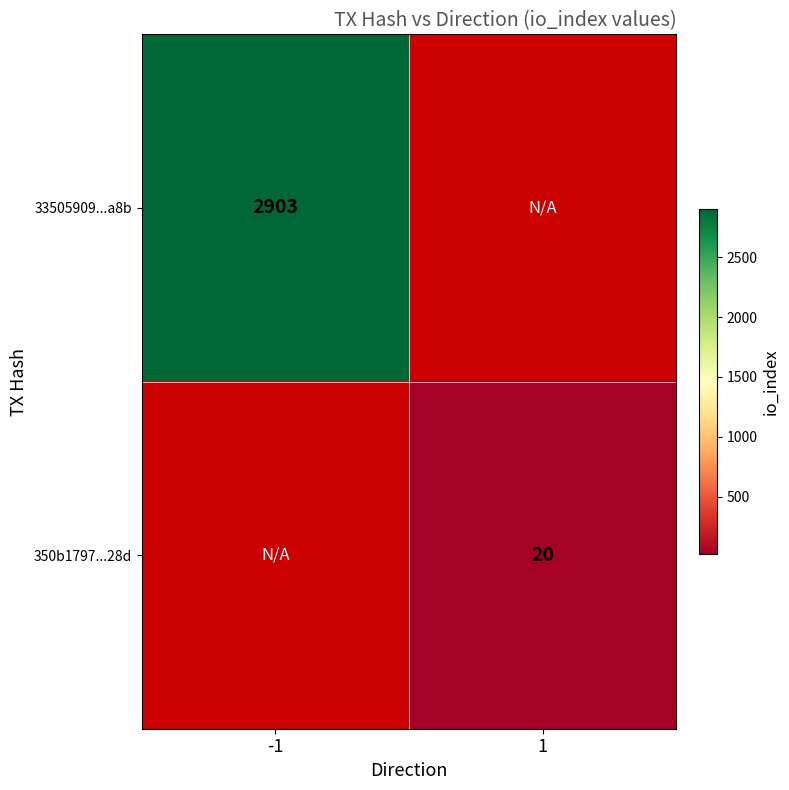

Which has a higher value, -1 or 1?

1